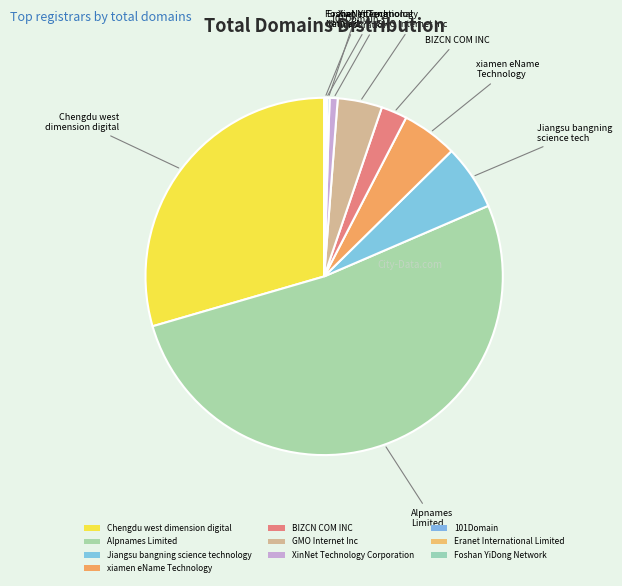

Between 101Domain and Foshan YiDong Network, which is larger?

101Domain